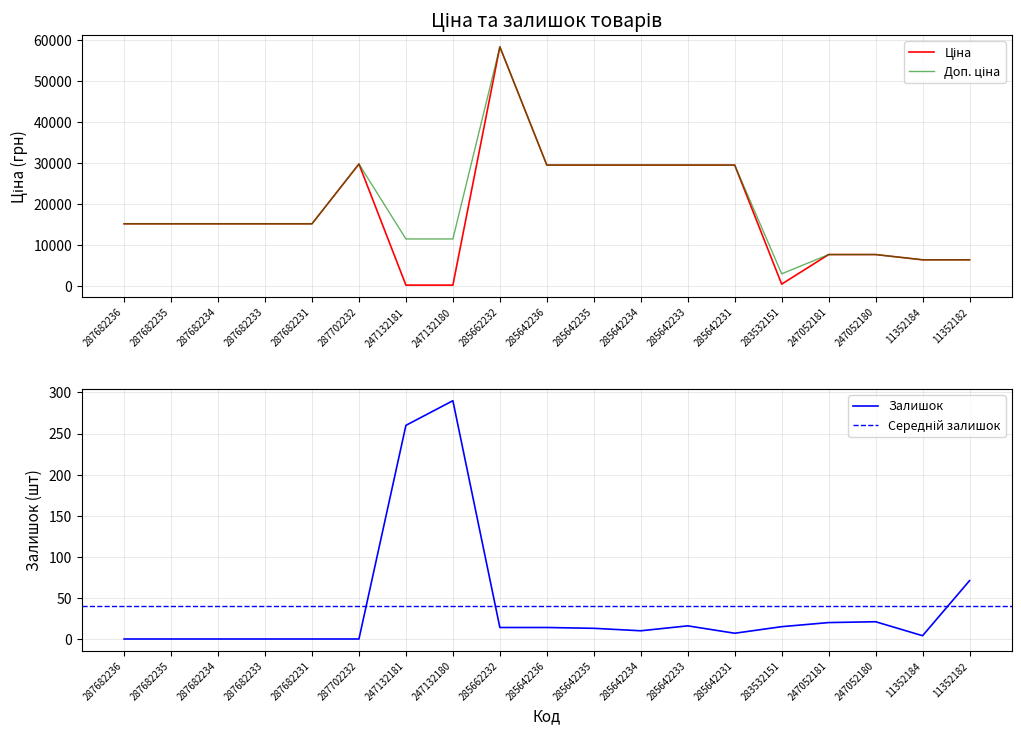

True or false: Доп. ціна and Ціна intersect in this chart.

False